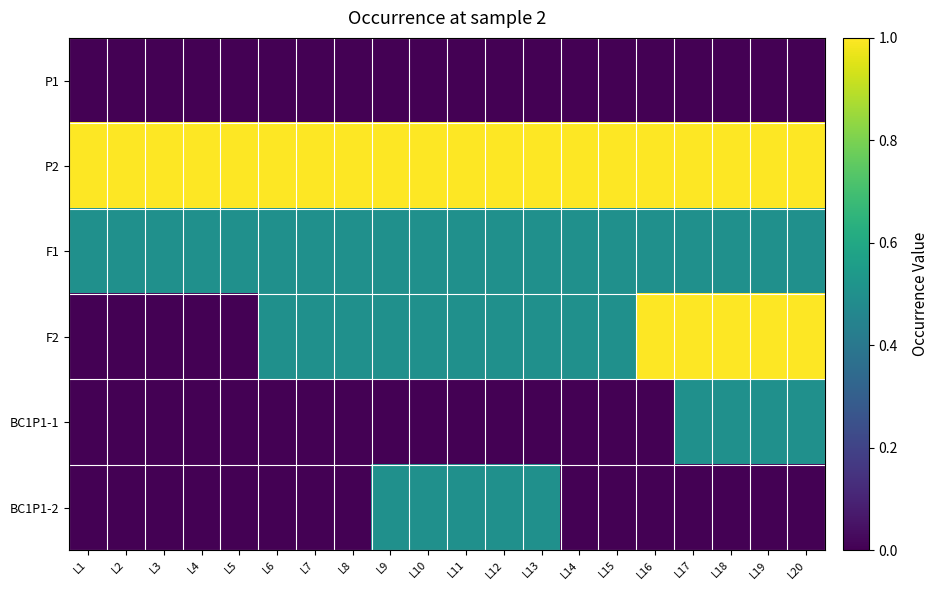

At which category is the sum across all series the highest?

L17